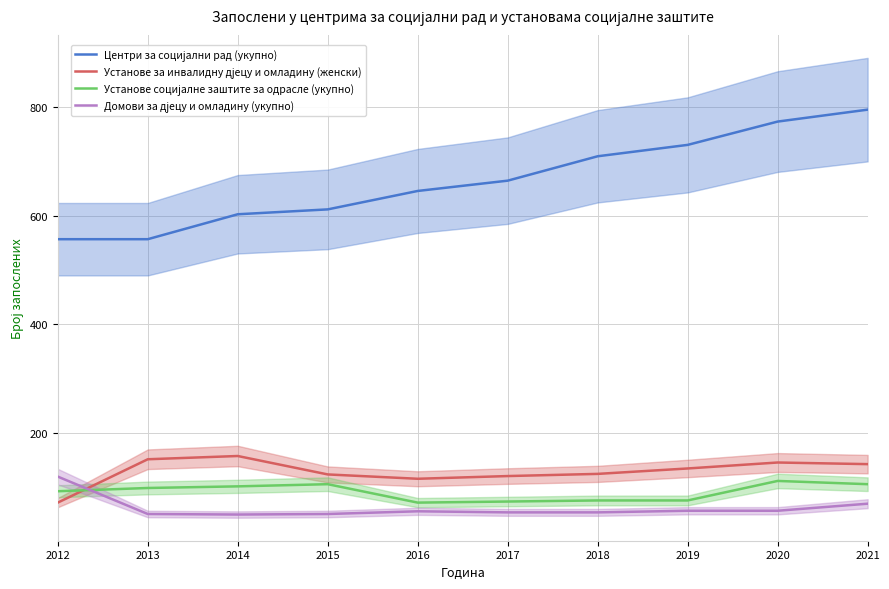

True or false: Установе за инвалидну дјецу и омладину (женски) has more than 0 interior local peaks.

True